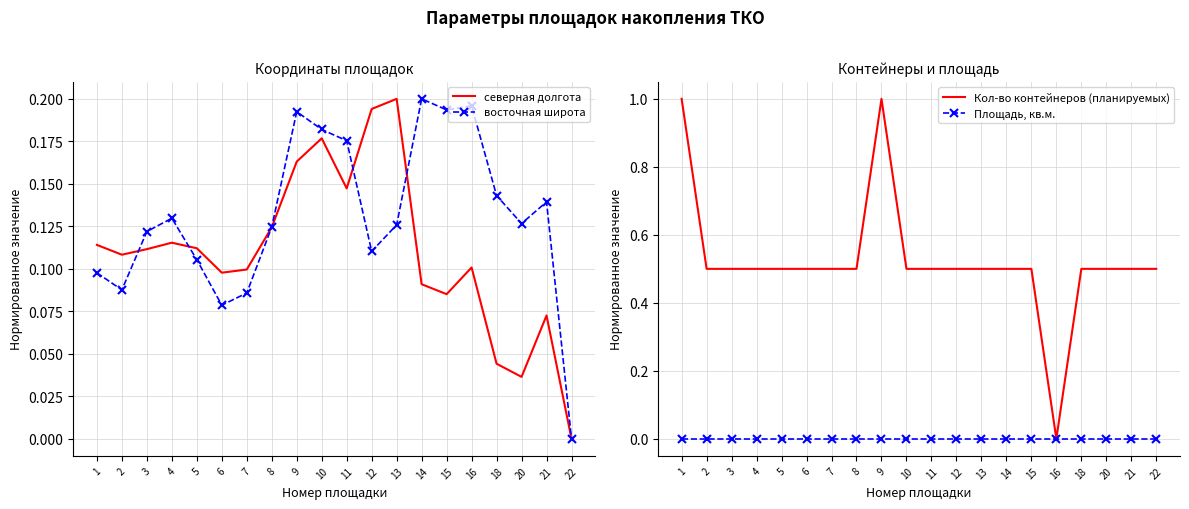

Reading left to right, what are all the values shown in this chart?

северная долгота: 0.1	0.1	0.1	0.1	0.1	0.1	0.1	0.1	0.2	0.2	0.1	0.2	0.2	0.1	0.1	0.1	0.0	0.0	0.1	0.0
восточная широта: 0.1	0.1	0.1	0.1	0.1	0.1	0.1	0.1	0.2	0.2	0.2	0.1	0.1	0.2	0.2	0.2	0.1	0.1	0.1	0.0
Кол-во контейнеров (планируемых): 1.0	0.5	0.5	0.5	0.5	0.5	0.5	0.5	1.0	0.5	0.5	0.5	0.5	0.5	0.5	0.0	0.5	0.5	0.5	0.5
Площадь, кв.м.: 0.0	0.0	0.0	0.0	0.0	0.0	0.0	0.0	0.0	0.0	0.0	0.0	0.0	0.0	0.0	0.0	0.0	0.0	0.0	0.0